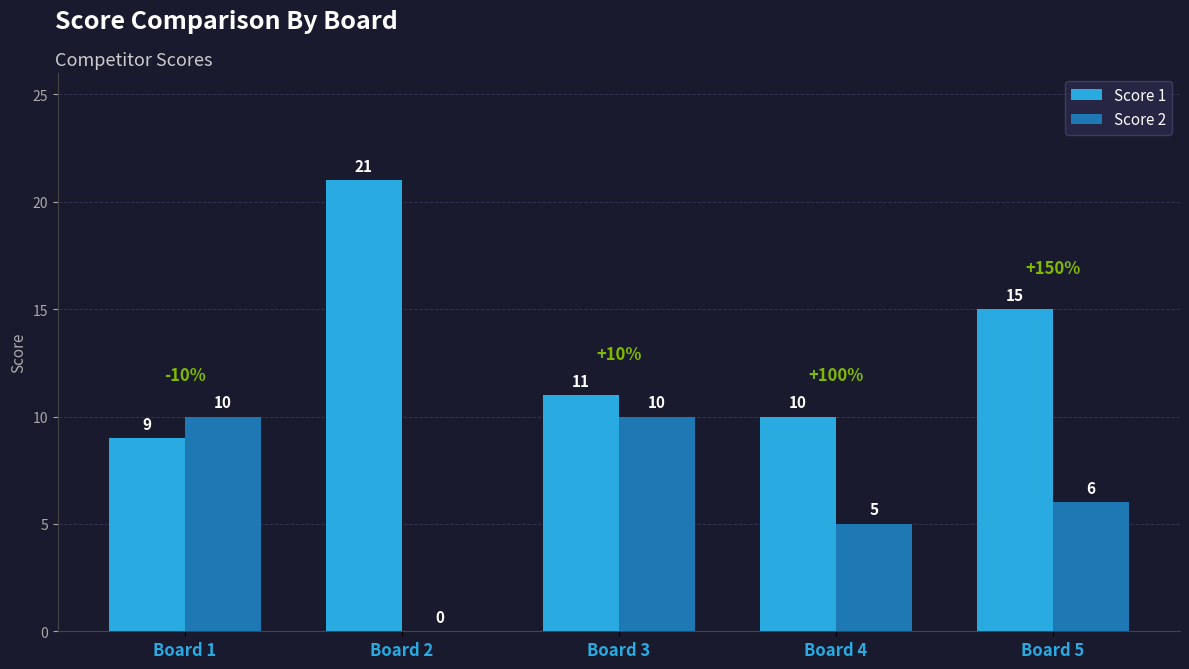

What are all the series names shown in the legend?

Score 1, Score 2